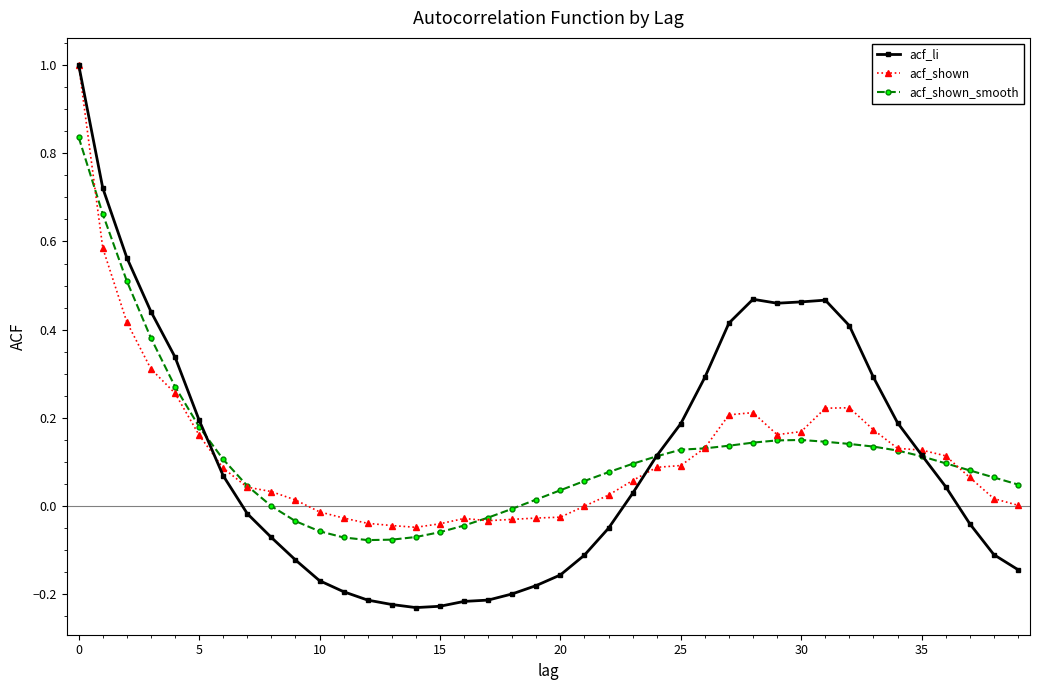

True or false: acf_shown has more than 1 points higher than both neighbors.

True